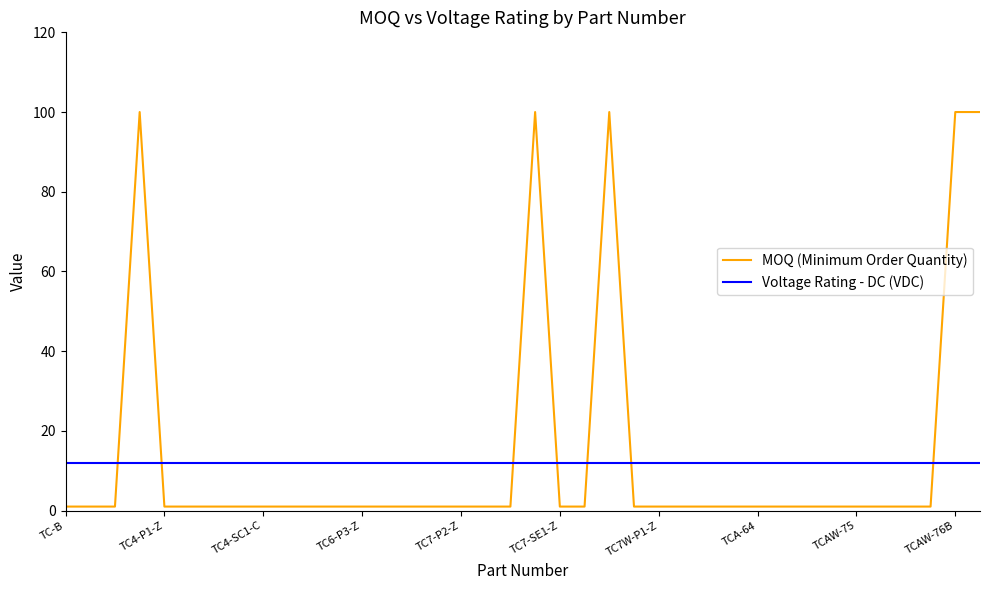

What is the highest value of the MOQ (Minimum Order Quantity) series?

100